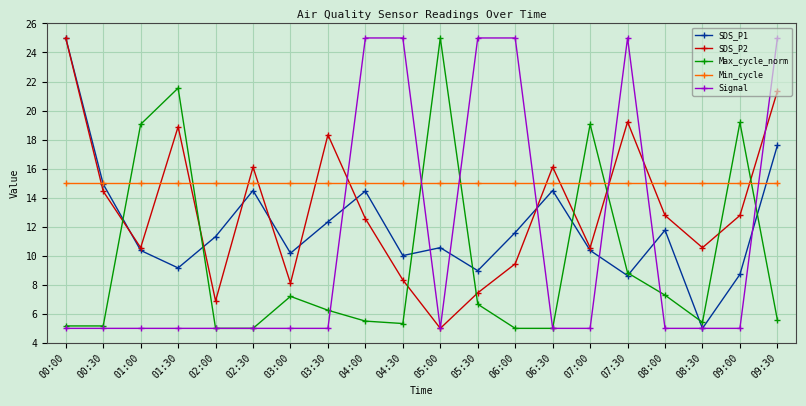

What is the label of the 15th point from the left?

07:00